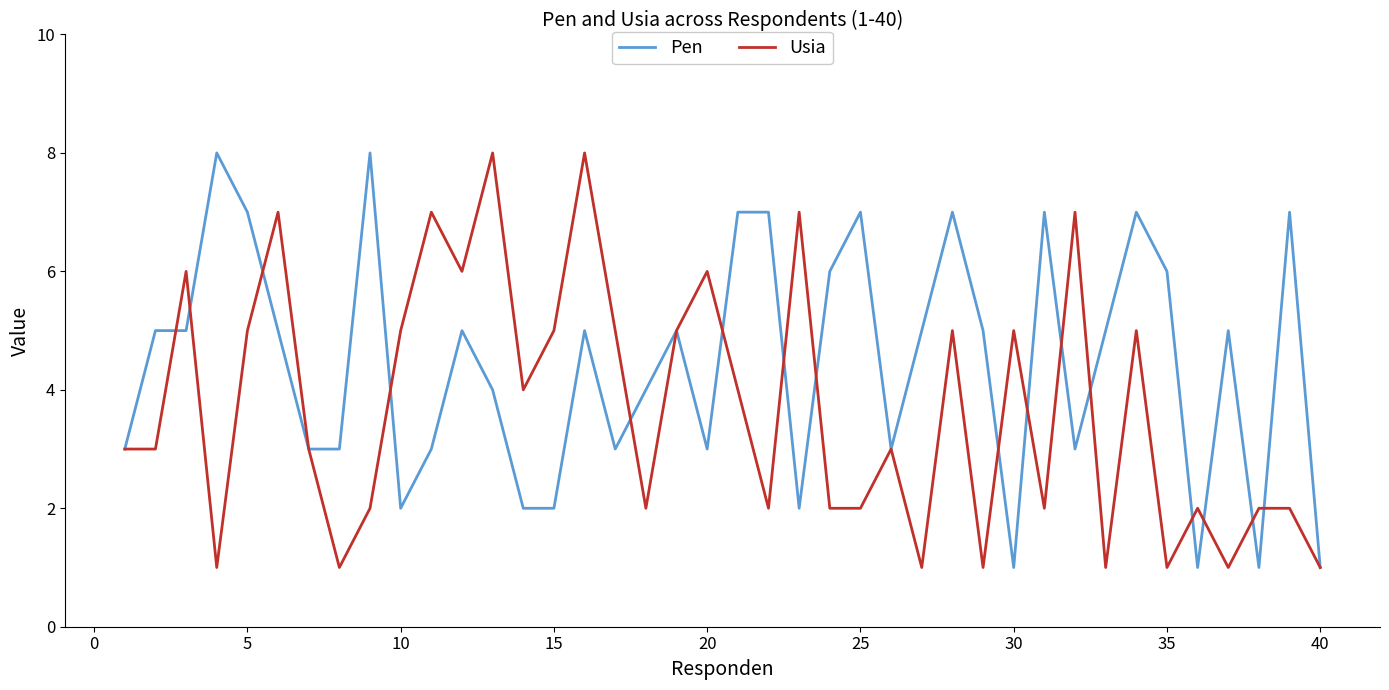

What is the highest value of the Pen series?

8